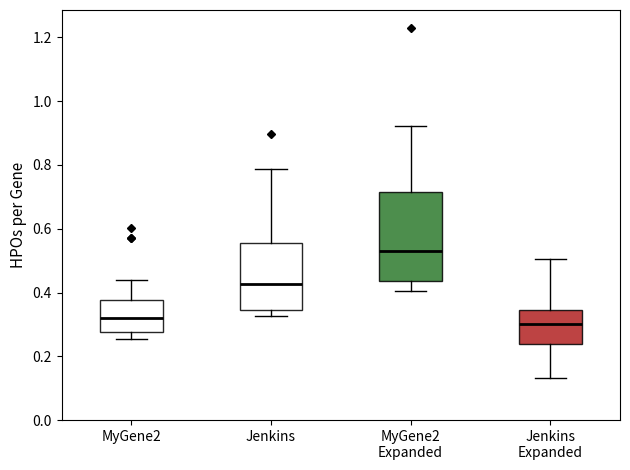

Reading left to right, transcribe this box plot: for each box, give where its median line is, the range the box spans, and where its two whiskers end, as read against the y-axis. The values are not printed on the chart, so give them approximately, as read against the axis.

MyGene2: median 0.32, box 0.28 to 0.38, whiskers 0.26 to 0.44
Jenkins: median 0.42, box 0.34 to 0.56, whiskers 0.32 to 0.78
MyGene2 Expanded: median 0.52, box 0.44 to 0.72, whiskers 0.40 to 0.92
Jenkins Expanded: median 0.30, box 0.24 to 0.34, whiskers 0.14 to 0.50